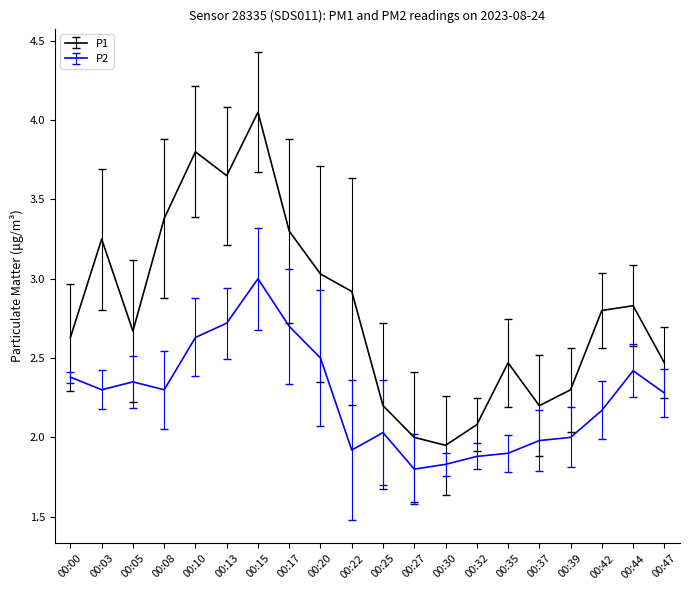

True or false: P1 and P2 intersect in this chart.

False